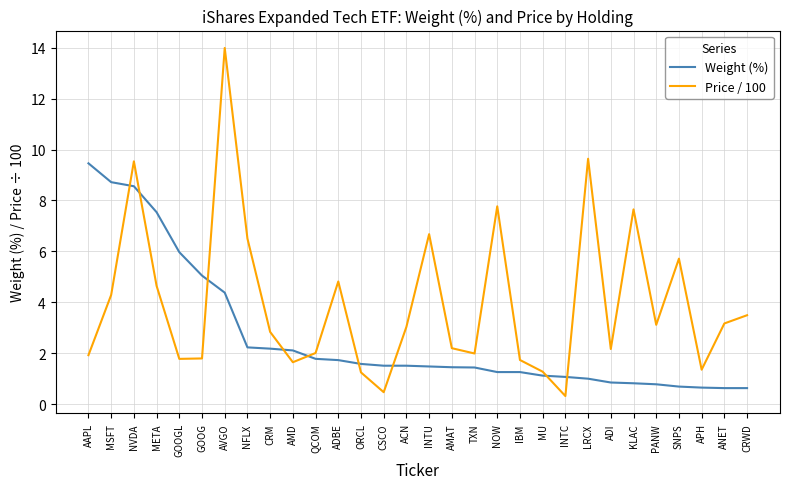

What is the greatest value displayed?

14.0